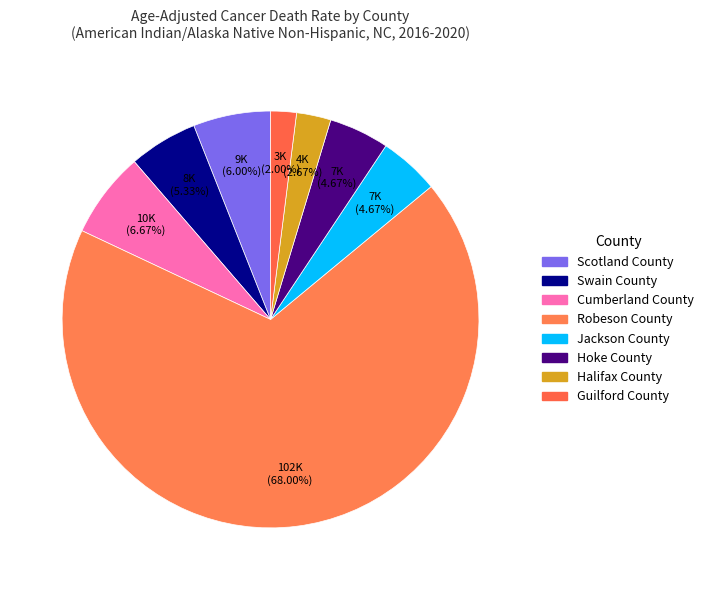

What is the largest slice in the pie chart?

Robeson County